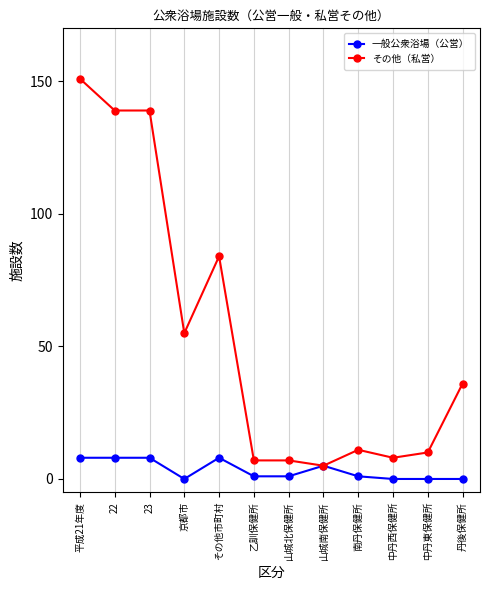

Rank the series at 南丹保健所 from lowest to highest value.

一般公衆浴場（公営）, その他（私営）